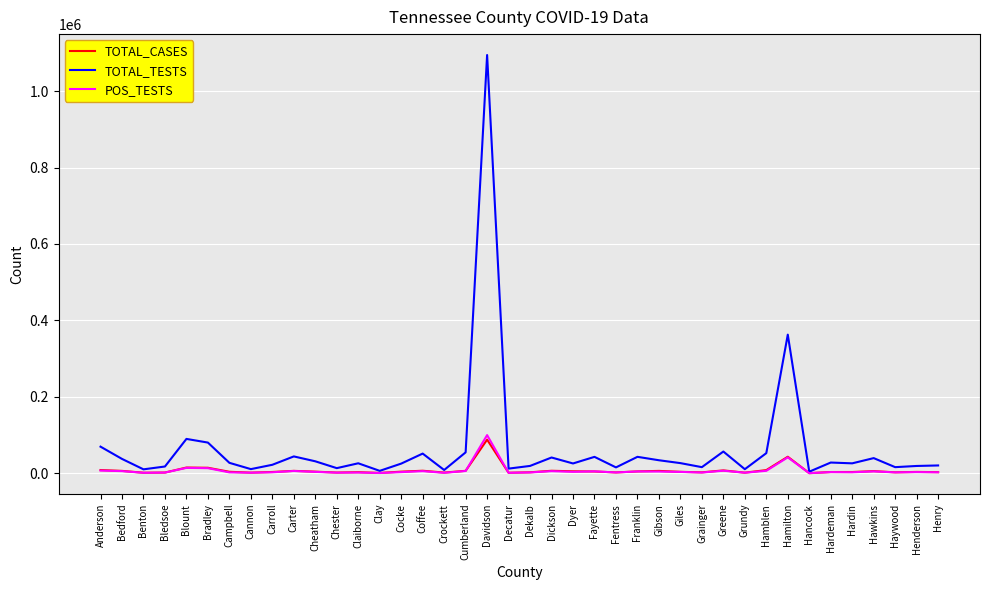

Is it true that TOTAL_TESTS equals 362821 at Hamilton?

True